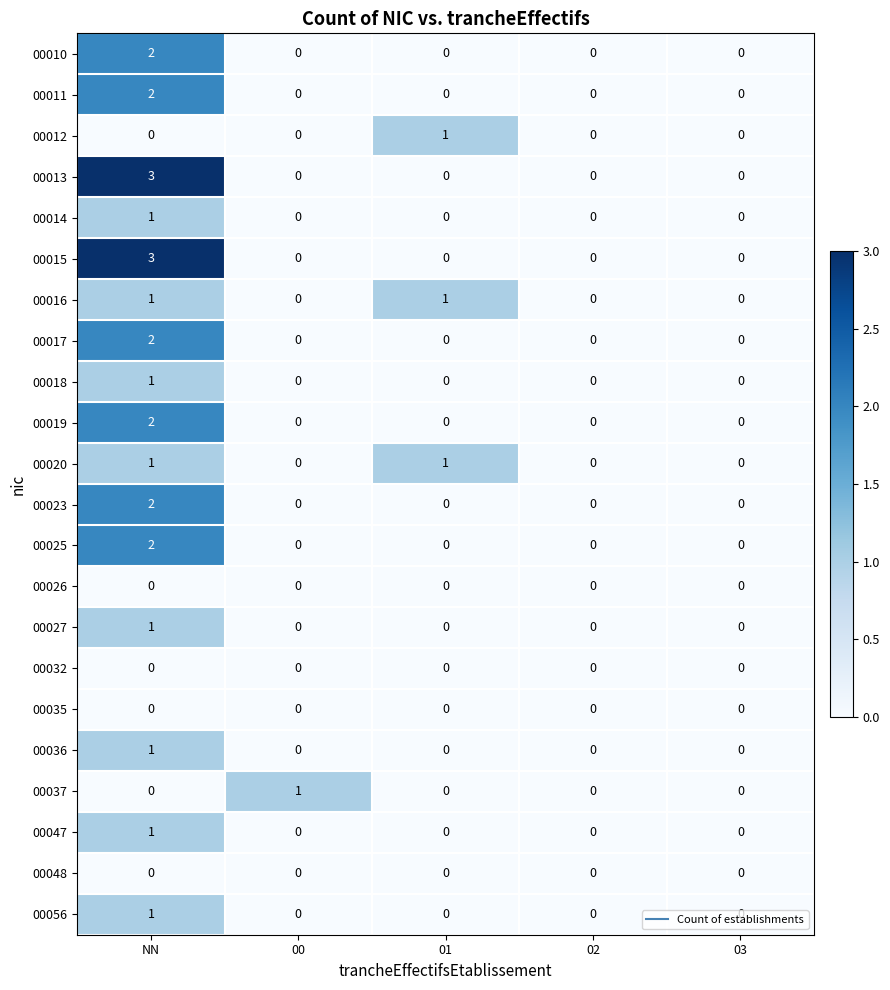

How many series are shown in this chart?

22